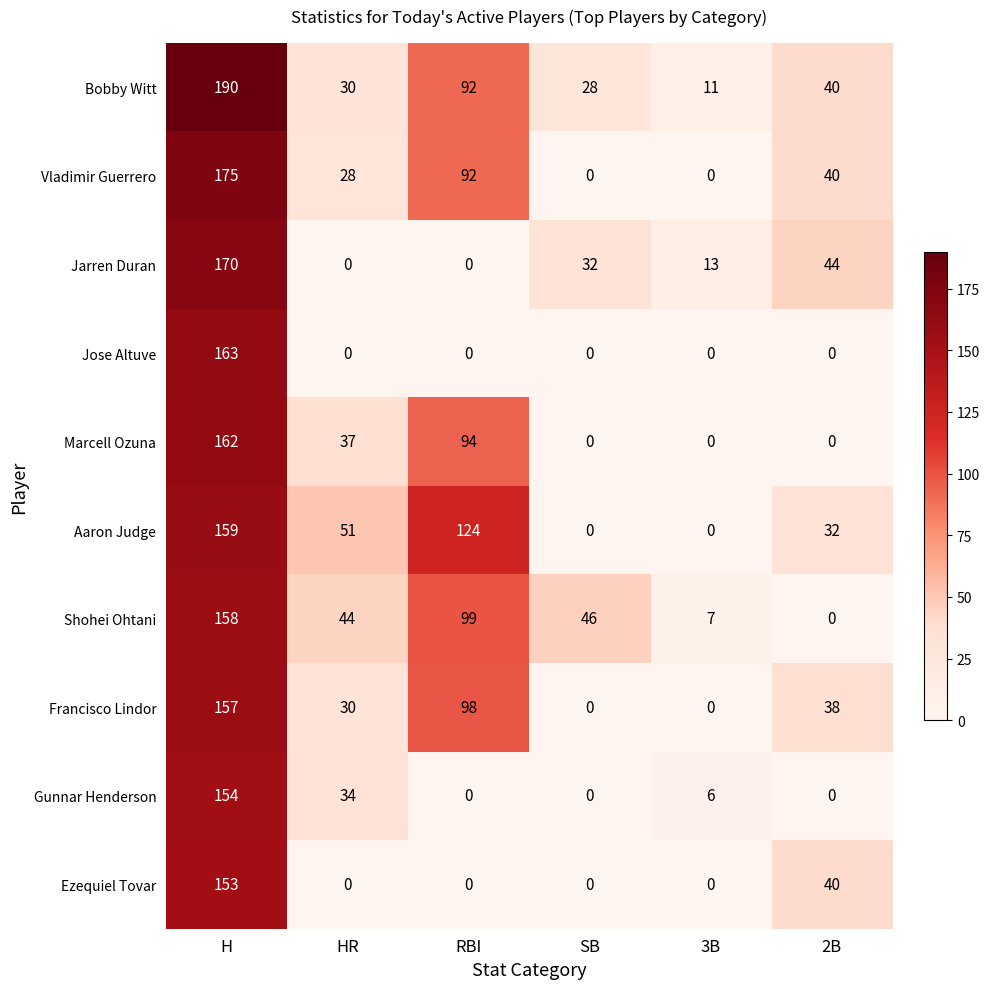

What value does the Francisco Lindor series have at HR, to the nearest 10?

30